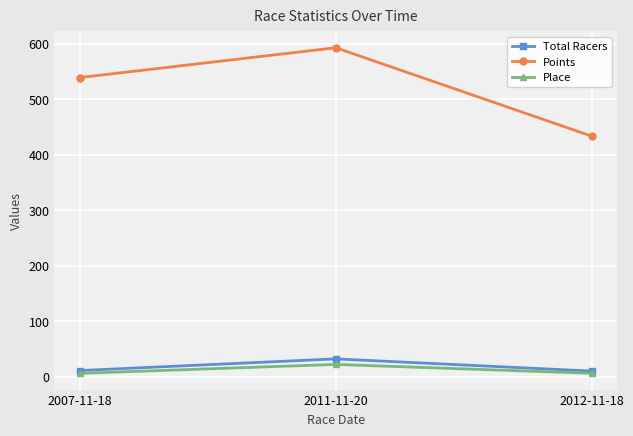

What position from the right is 2007-11-18?

3